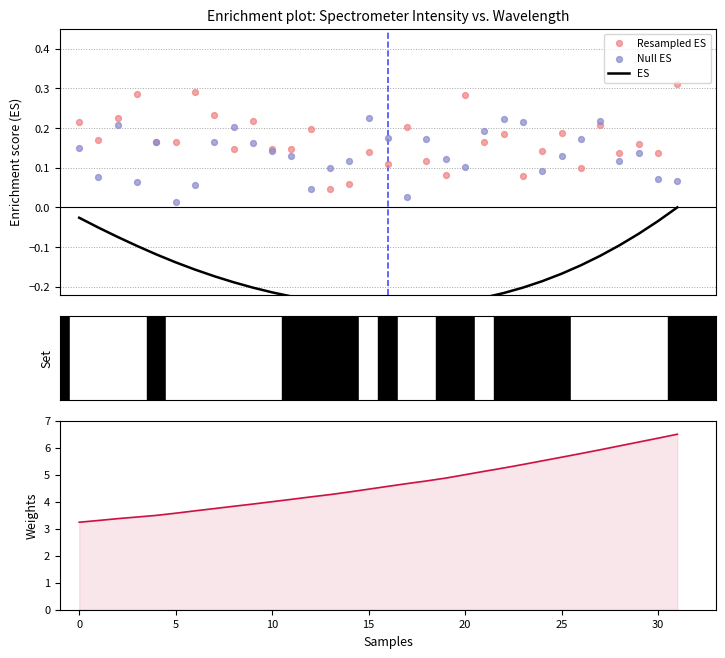

At which category is the sum across all series the highest?

31